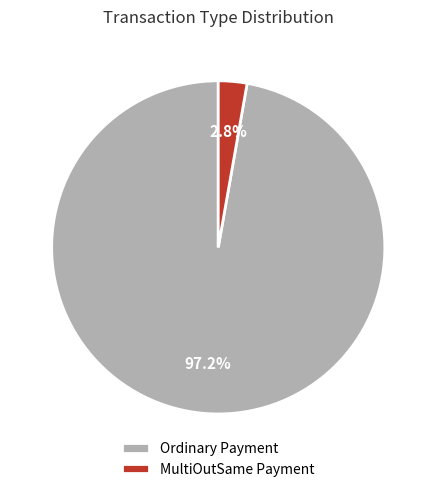

Which slice is the largest?

Ordinary Payment